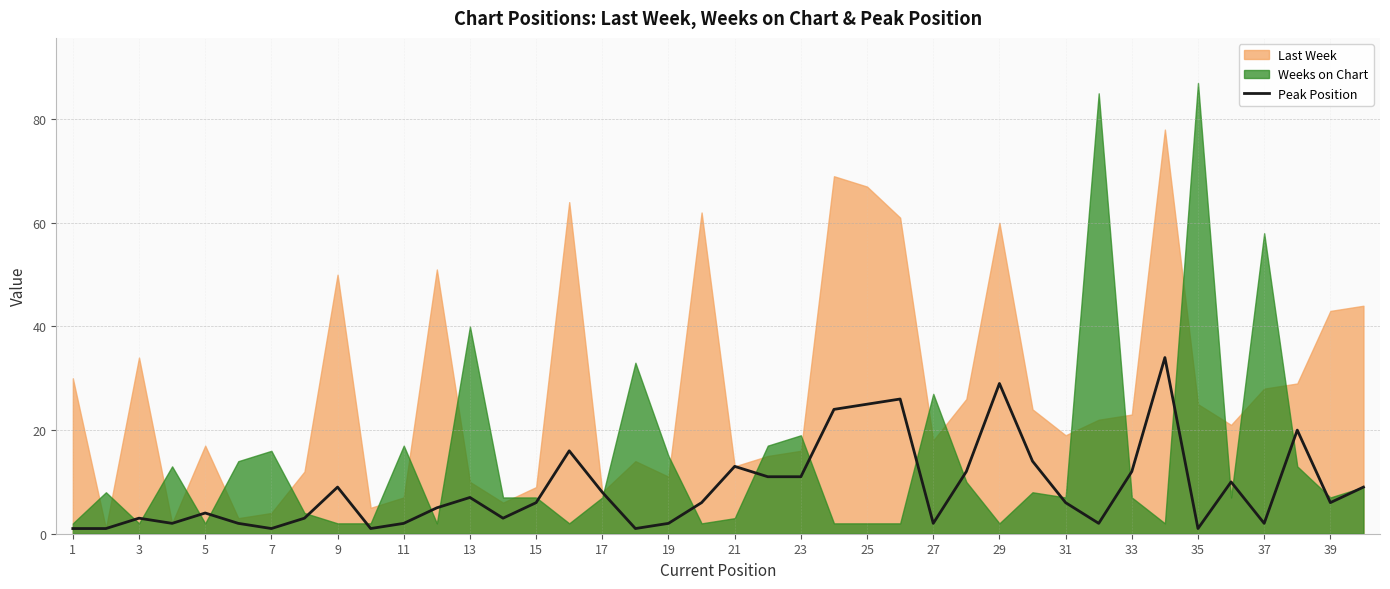

True or false: Peak Position has a value of 17 at 29.

False